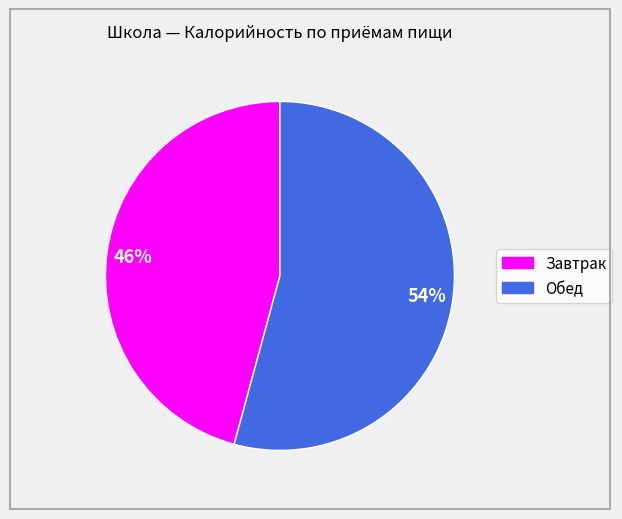

To the nearest percent, what portion does Завтрак represent?

46%